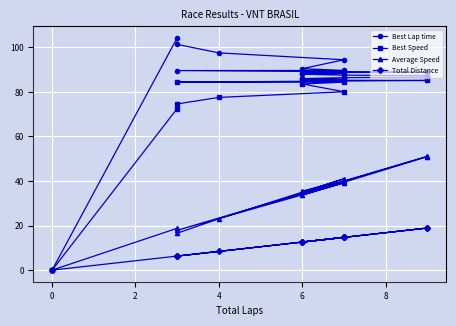

Does the chart display data point markers on the line(s)?

Yes